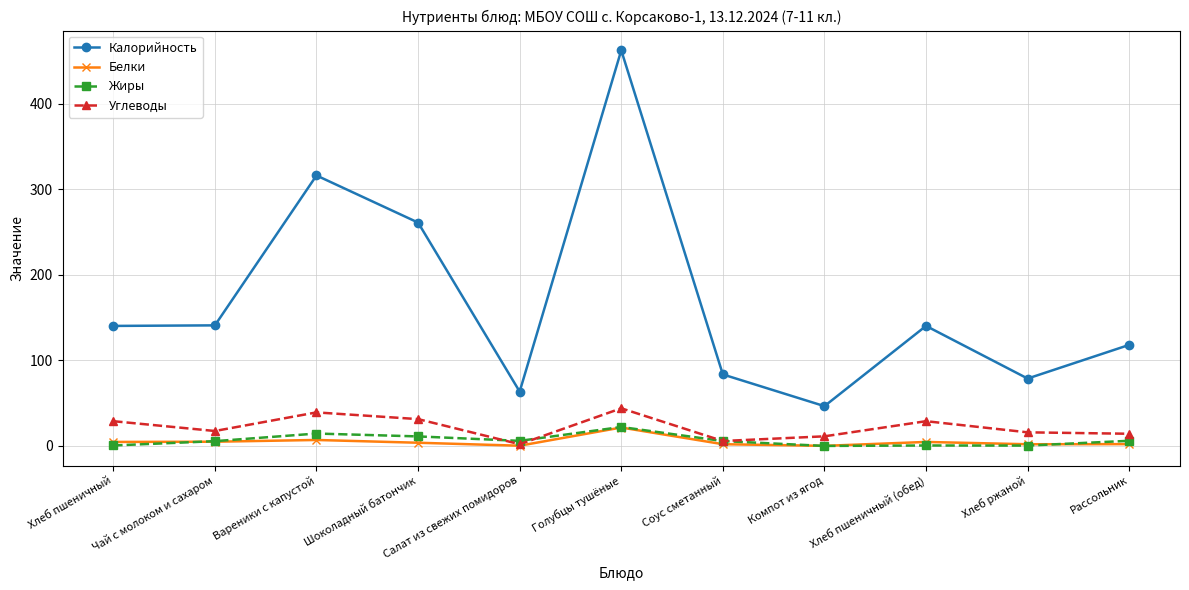

Is it true that Жиры equals 0.1 at Компот из ягод?

True